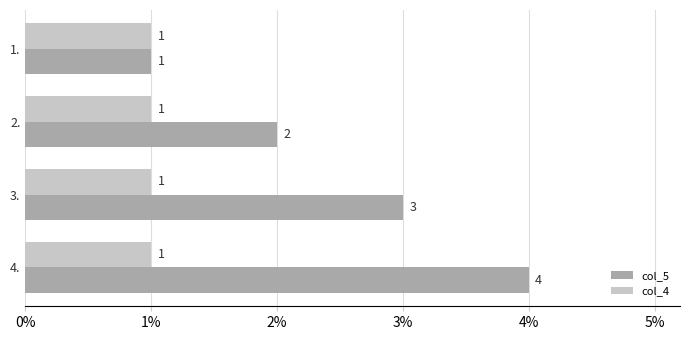

True or false: col_5 has a value of 2 at 2..

True